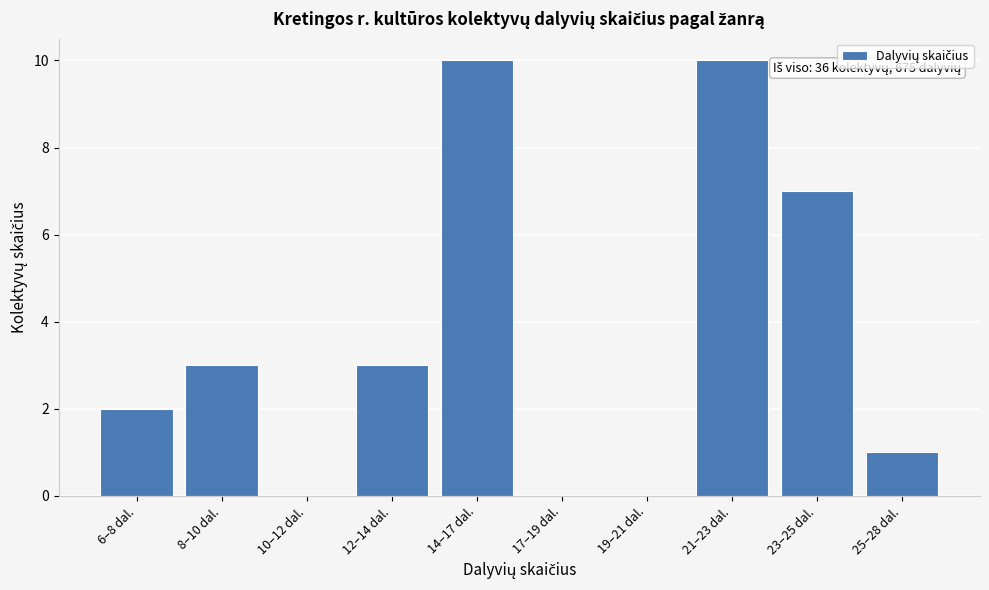

Reading right to left, what are all the values shown in this chart?

25–28 dal.=1	23–25 dal.=7	21–23 dal.=10	19–21 dal.=0	17–19 dal.=0	14–17 dal.=10	12–14 dal.=3	10–12 dal.=0	8–10 dal.=3	6–8 dal.=2